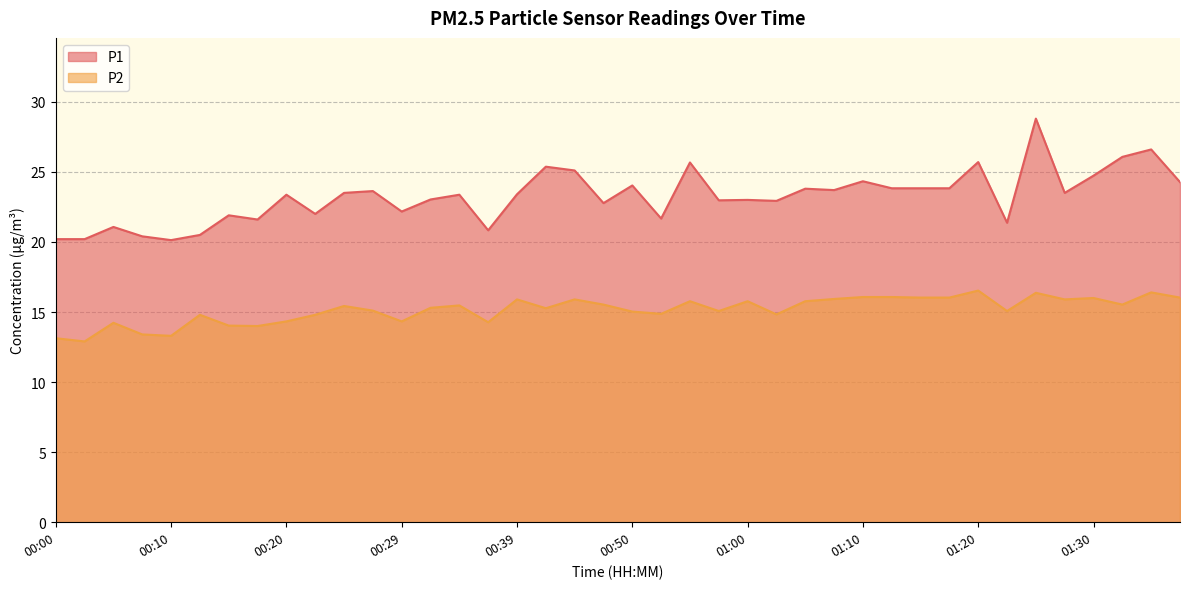

What is the label of the 15th point from the left?

00:34